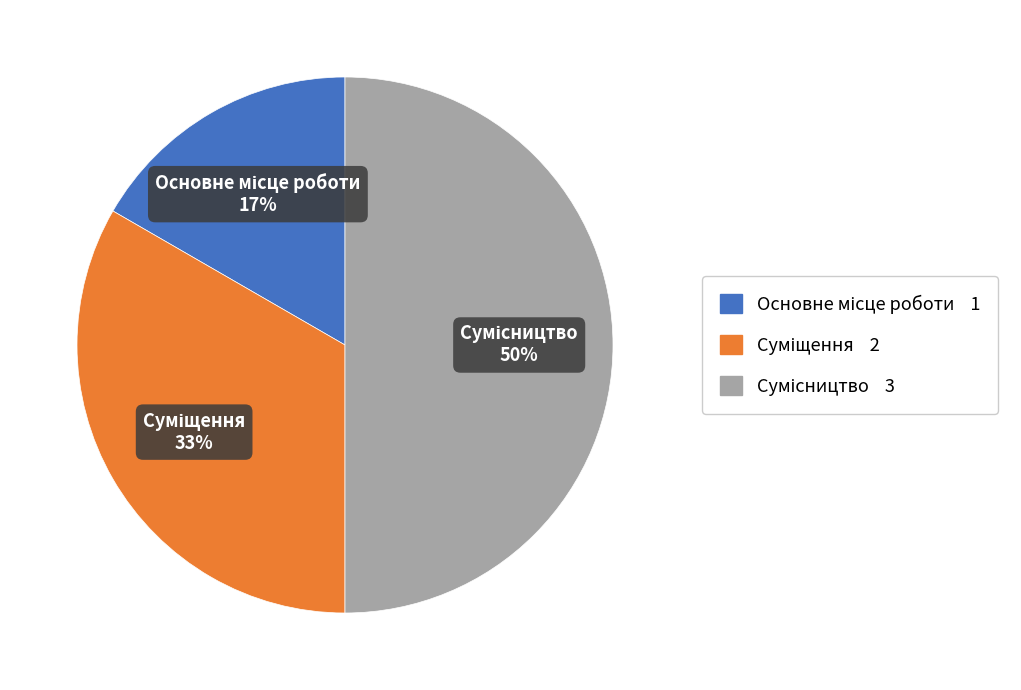

To the nearest percent, what is the average slice percentage?

33%